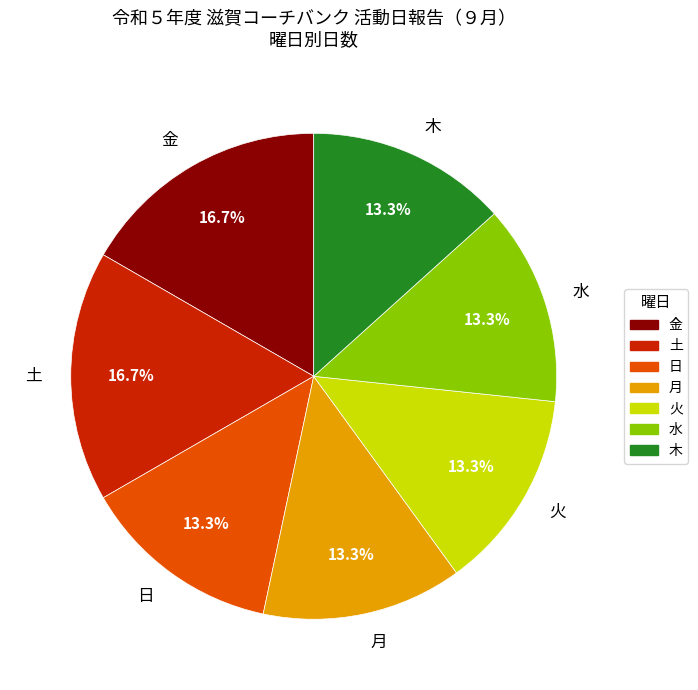

What percentage is the 水 slice, to the nearest percent?

13%